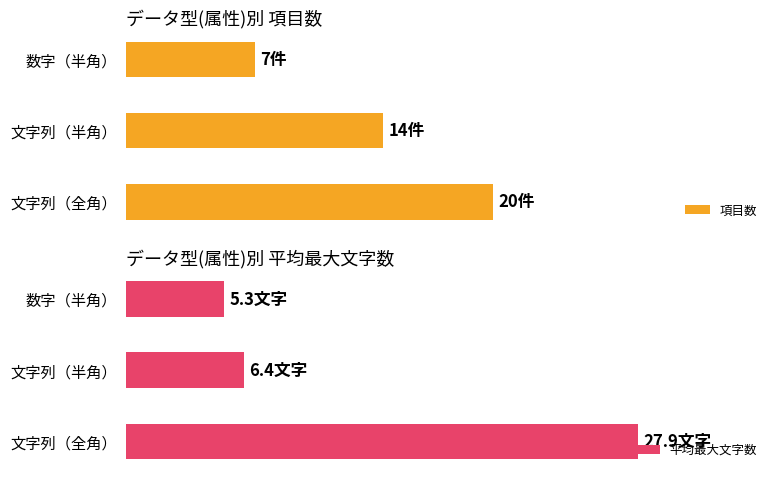

What is the difference between the 項目数 values at 数字（半角） and 文字列（全角）?

13.0